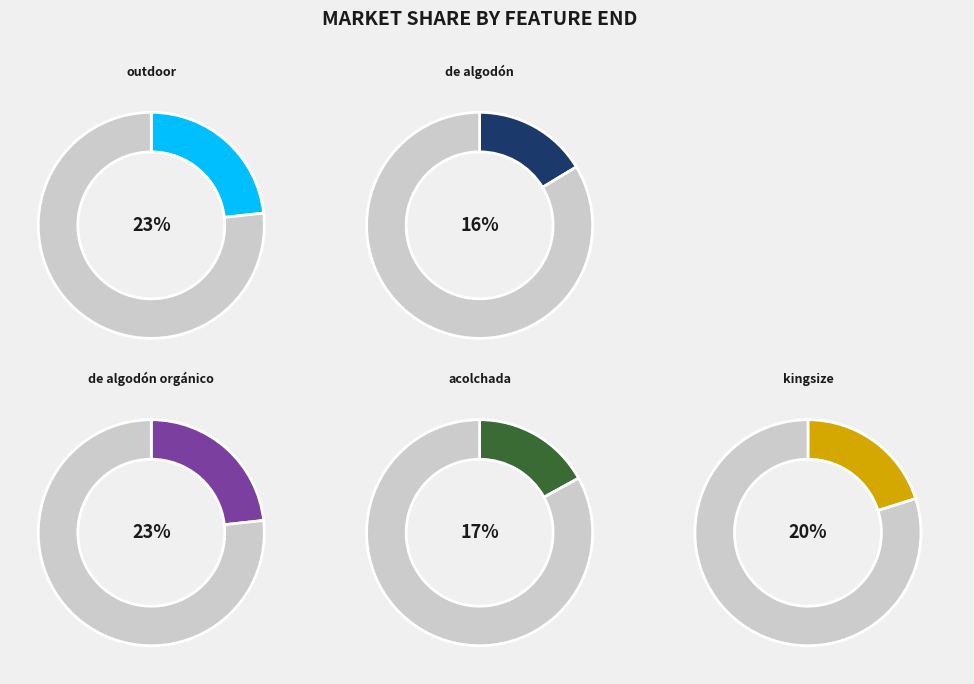

What percentage do kingsize and acolchada together represent?

37.1%